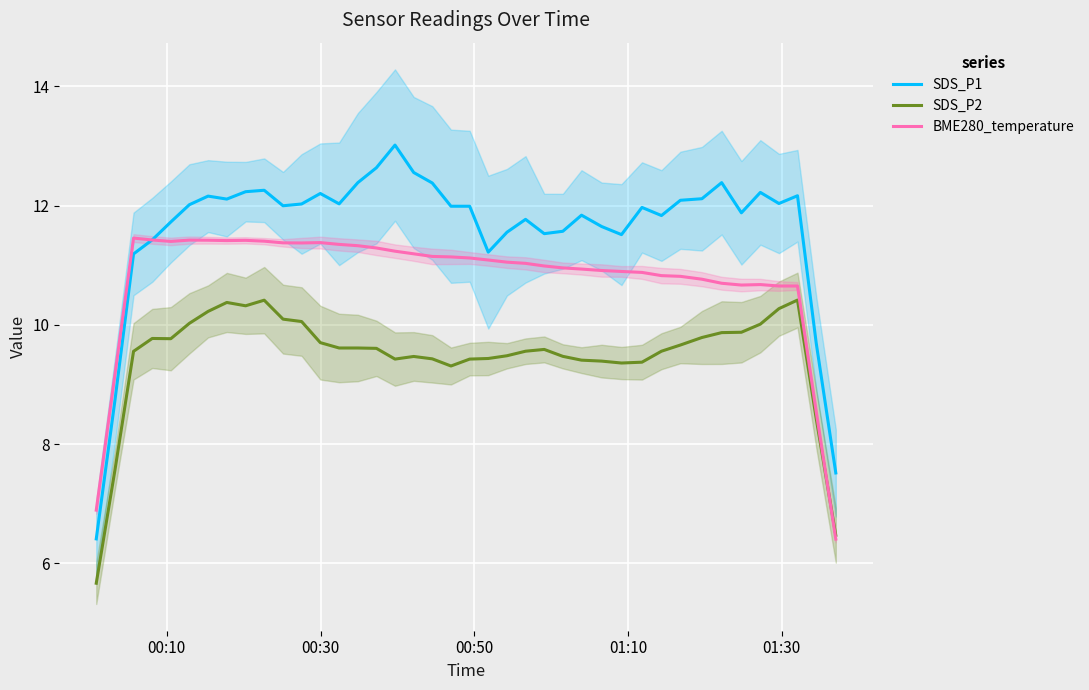

True or false: SDS_P1 and SDS_P2 cross at least once.

False